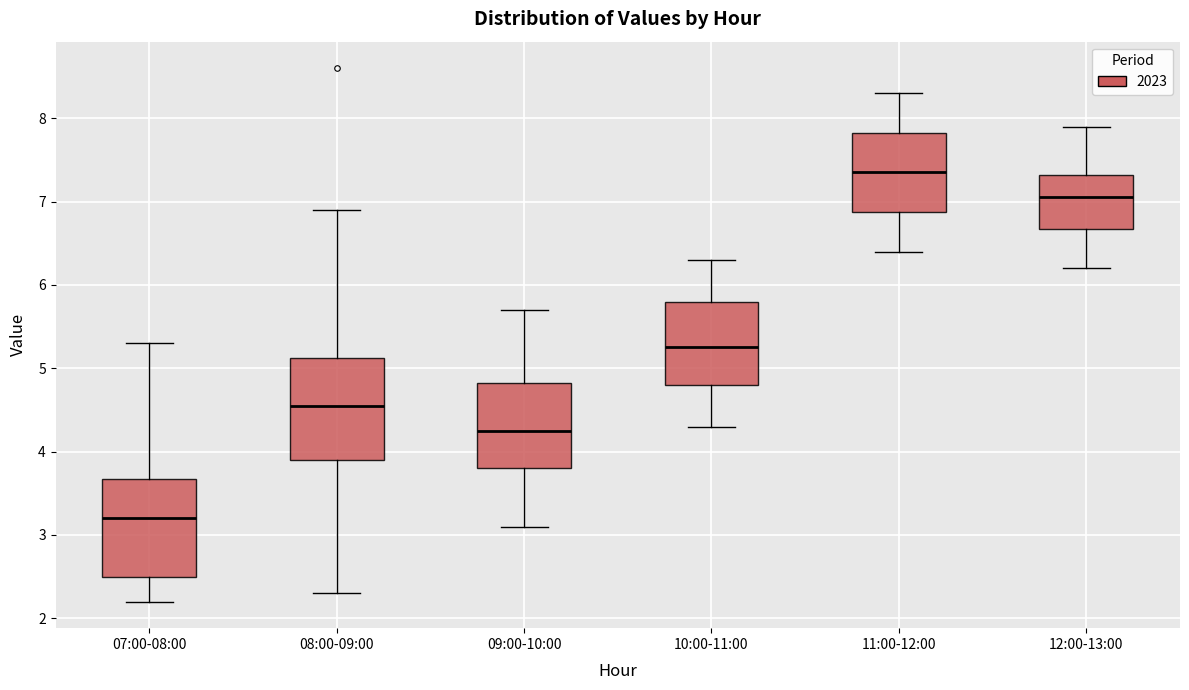

Which box has the highest median line?

11:00-12:00